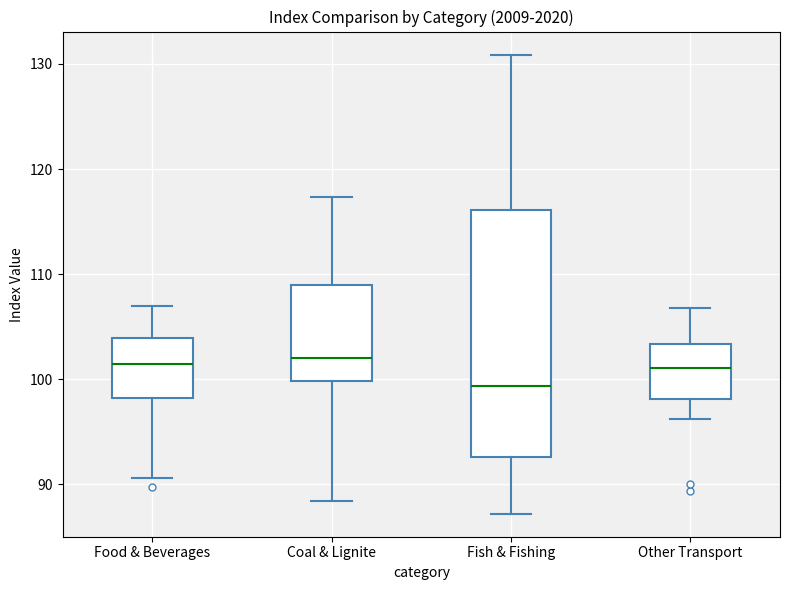

Which box is the tallest, from its lower edge to its upper edge?

Fish & Fishing